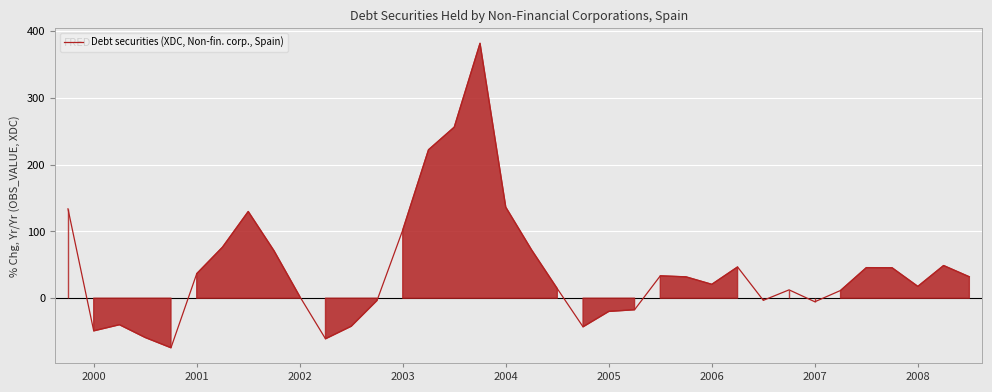

What is the maximum value shown in the chart?

381.9